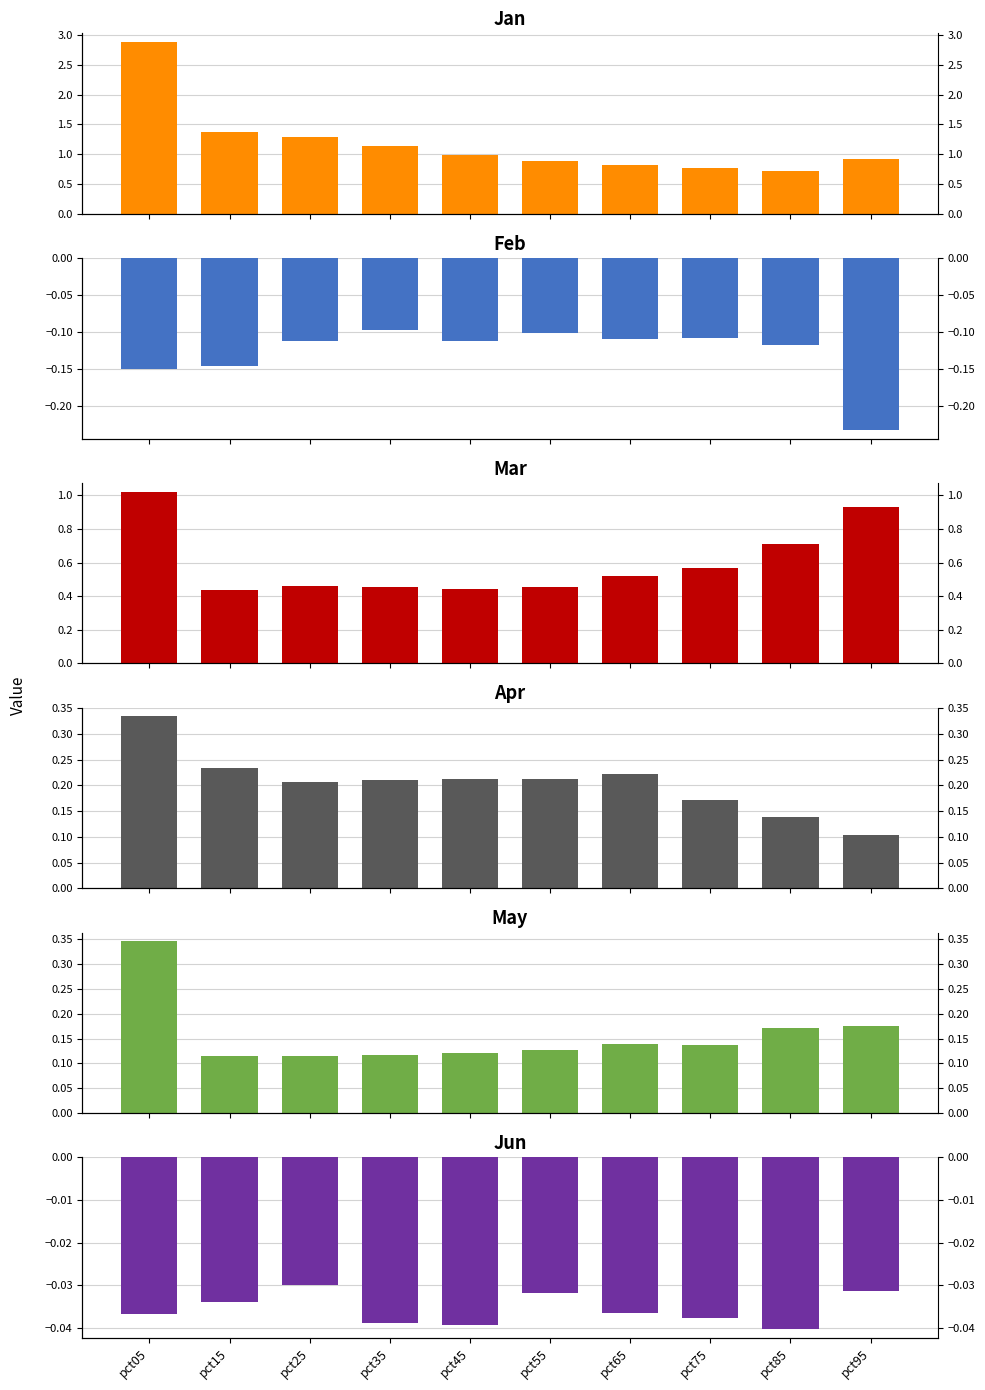

List the labels in order of May value, smallest first.

pct25, pct15, pct35, pct45, pct55, pct75, pct65, pct85, pct95, pct05